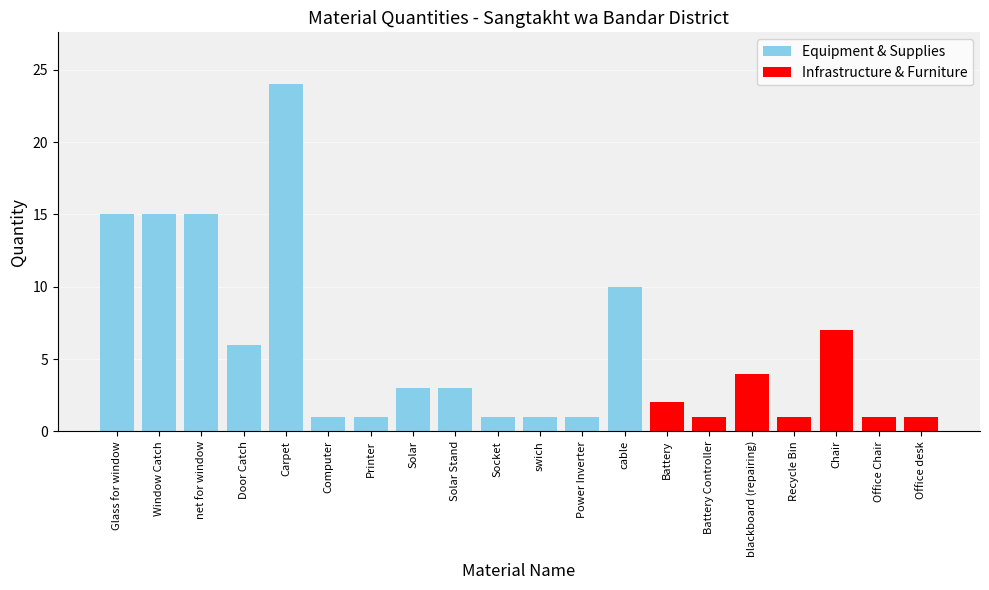

What is the label of the 8th bar from the right?

cable